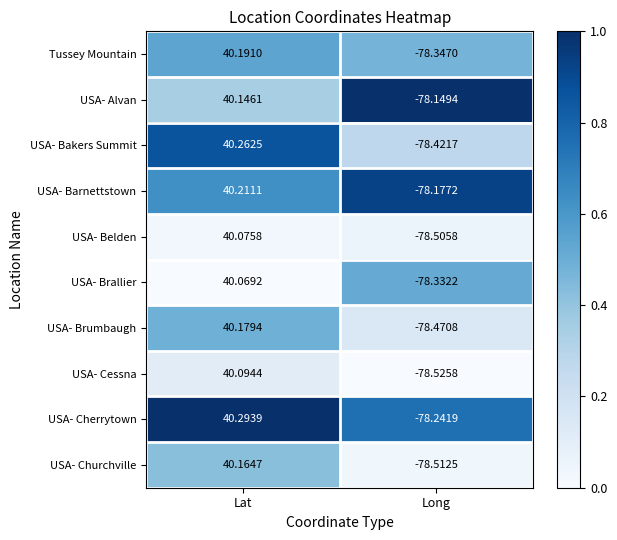

Which series has the largest total across all categories?

USA- Cherrytown